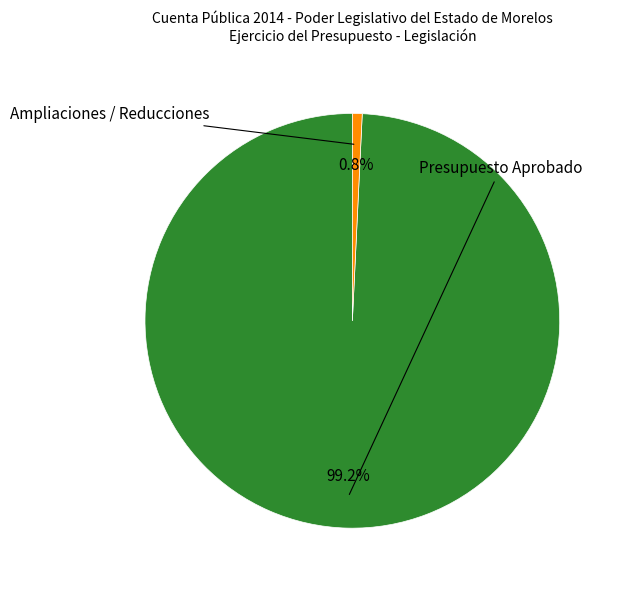

Is there a majority slice in this chart?

Yes